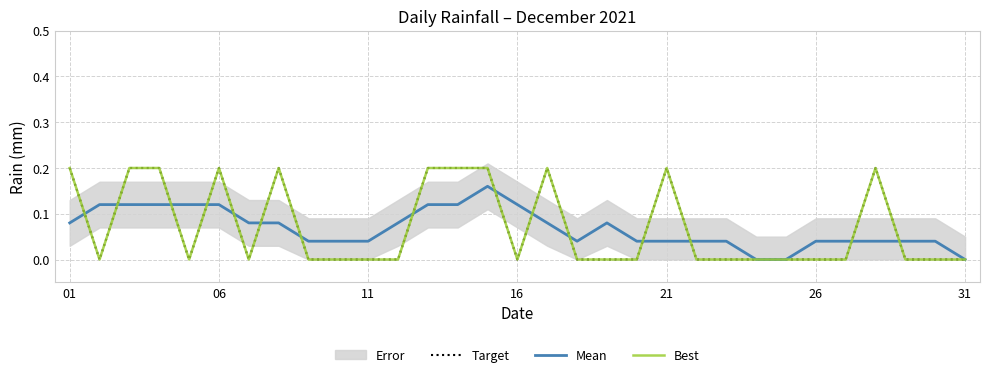

How many positive values does the Mean series have?

28